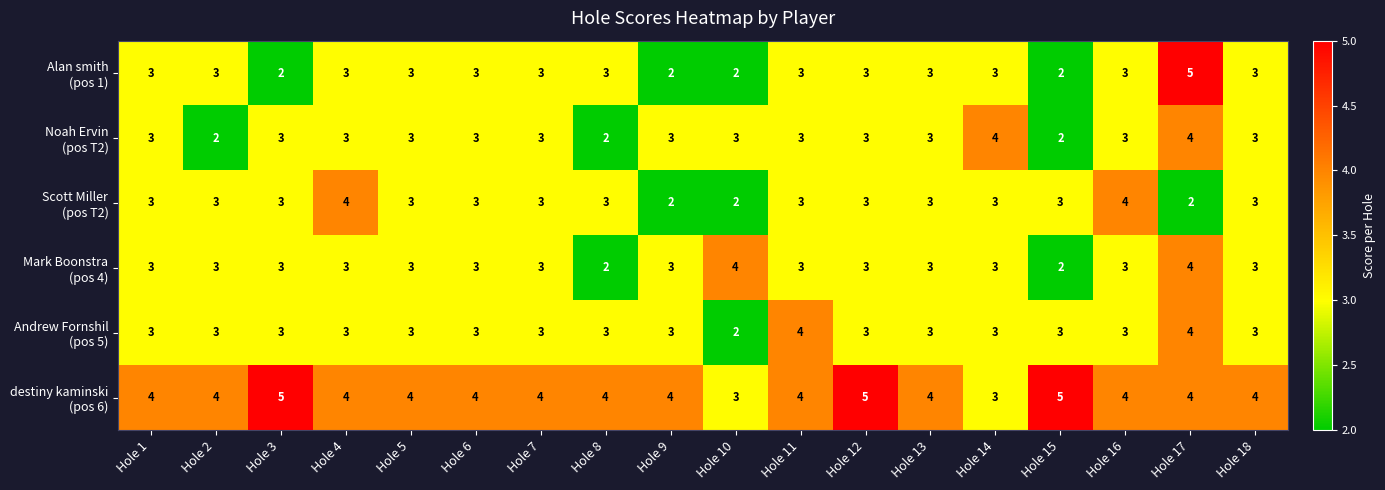

Count the number of data series in this chart.

6